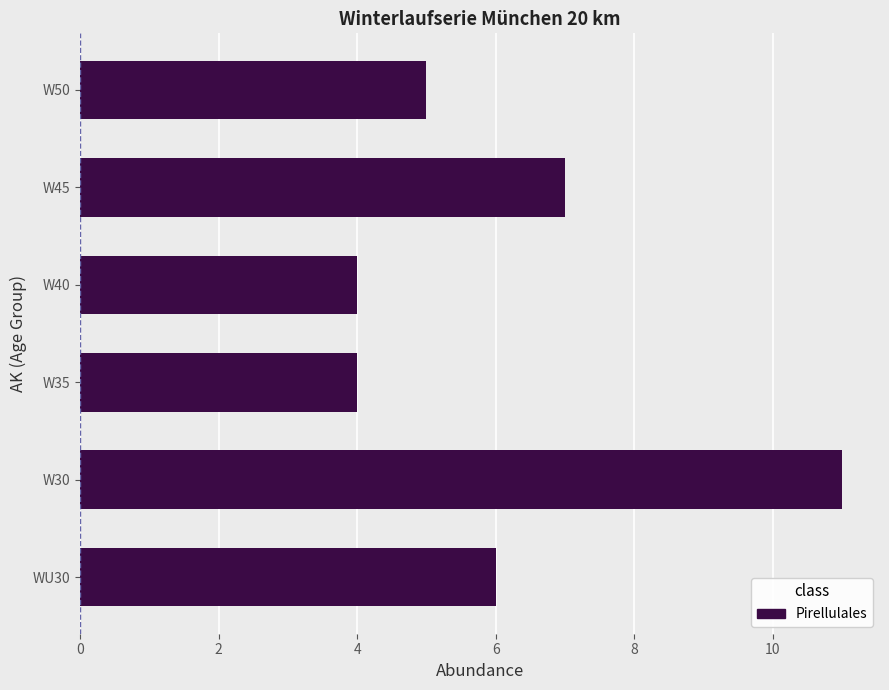

What is the sum of all values?

37